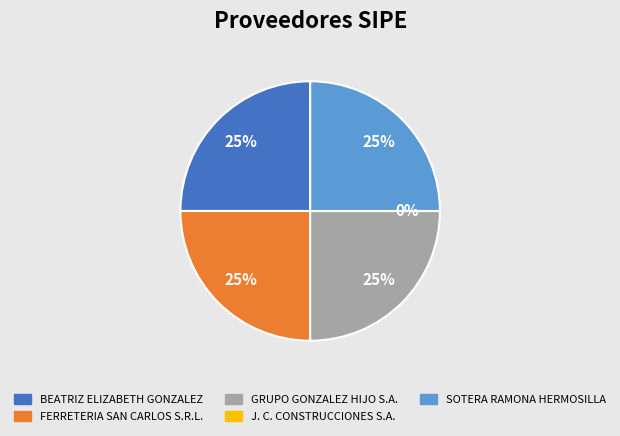

Which slice is the largest?

BEATRIZ ELIZABETH GONZALEZ